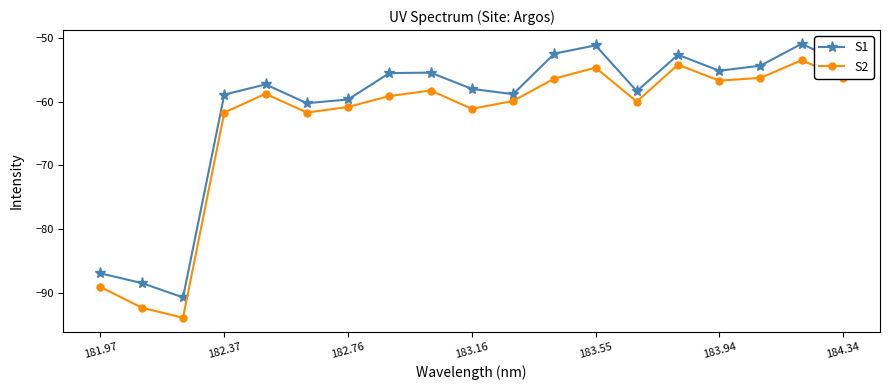

Rank the series by their maximum value, from lowest to highest.

S2, S1